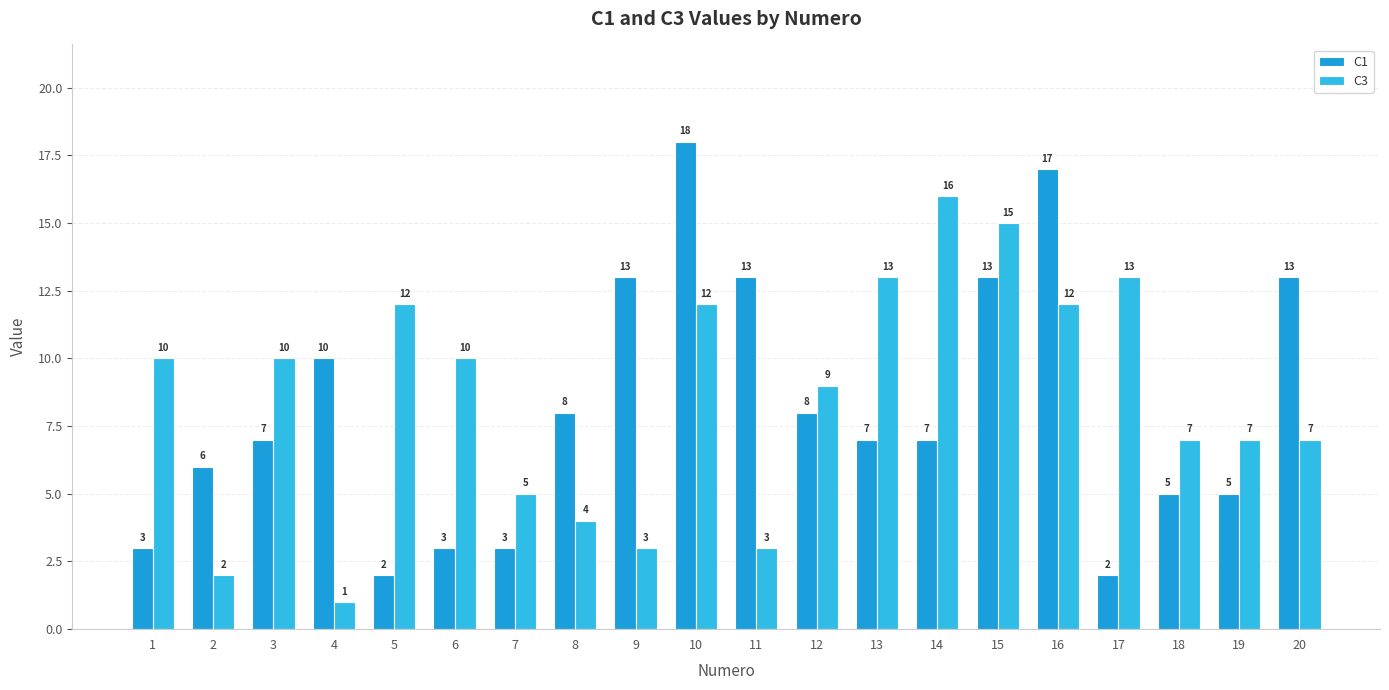

What is the difference between the maximum and minimum values in the C1 series?

16